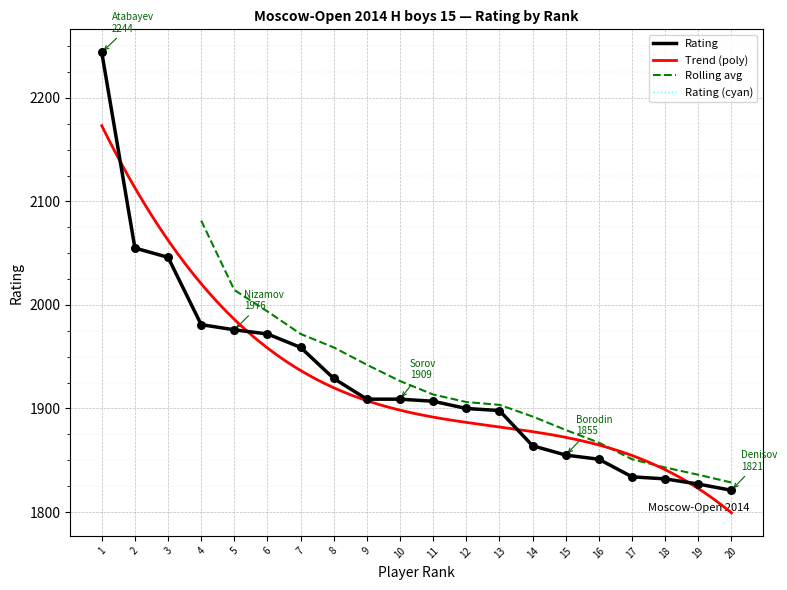

What is the ratio of the value at 7 to the value at 2?

1.0